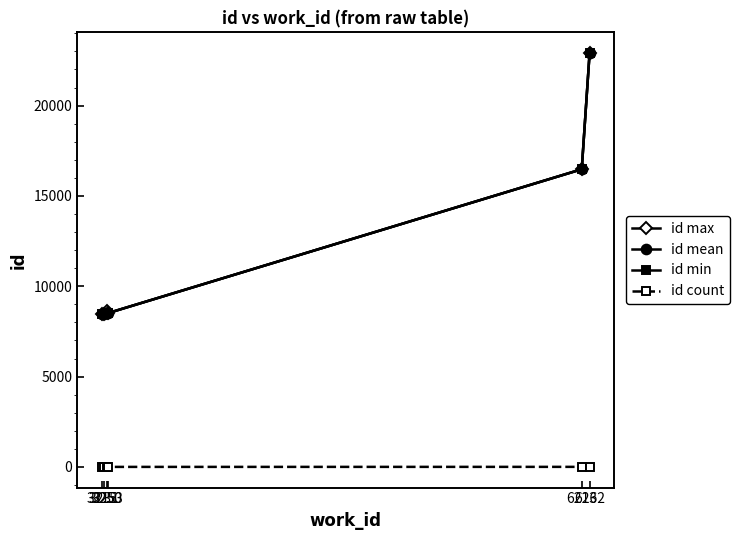

Does the chart display data point markers on the line(s)?

Yes